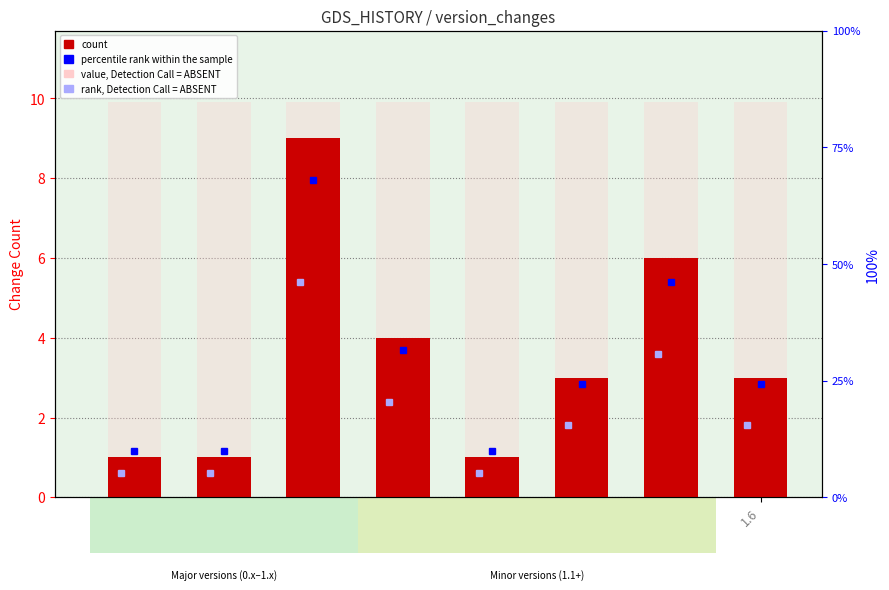

What is the approximate value of value, Detection Call = ABSENT at 1.4?

9.9